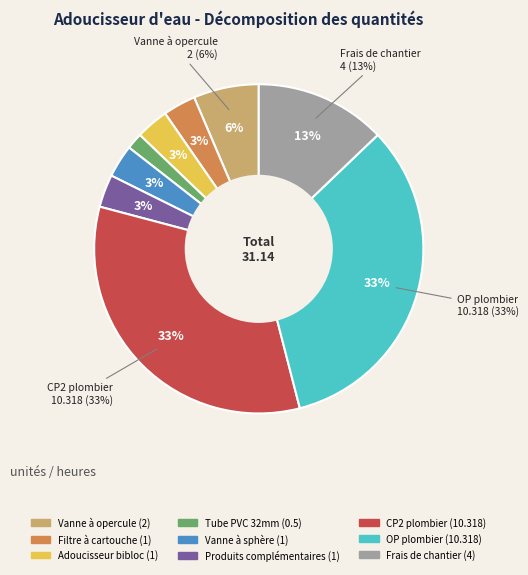

Is the sum of Filtre à cartouche and Vanne à sphère en laiton nickelé greater than half?

No